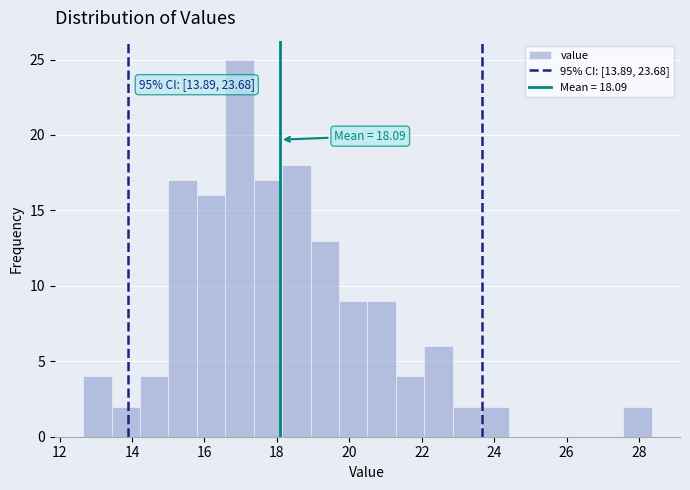

Around what value on the x-axis is the tallest bar? Give the approximate position of its centre, as read against the axis.

17.0